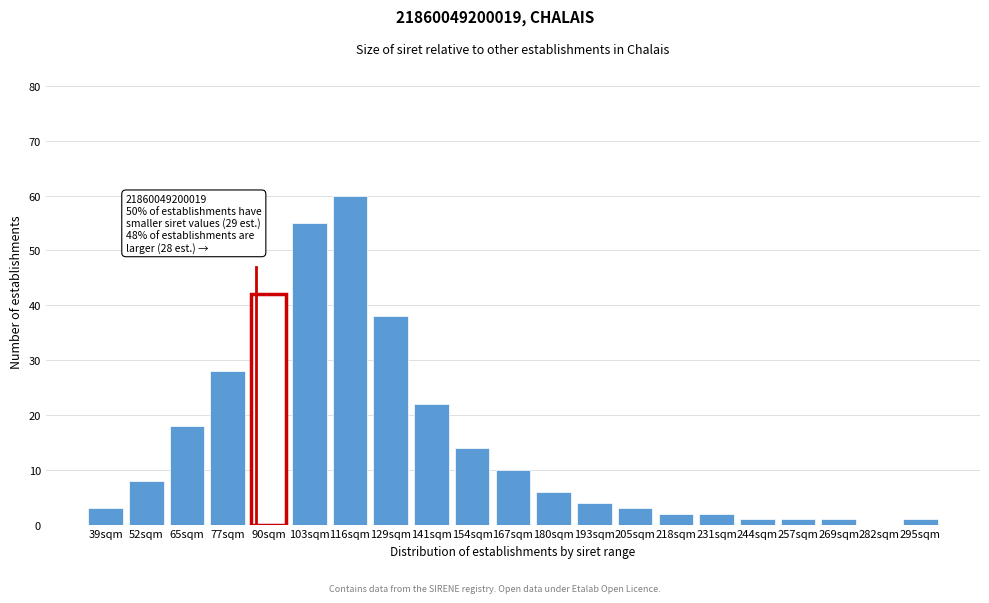

Reading left to right, what are all the values shown in this chart?

39sqm=3	52sqm=8	65sqm=18	77sqm=28	90sqm=42	103sqm=55	116sqm=60	129sqm=38	141sqm=22	154sqm=14	167sqm=10	180sqm=6	193sqm=4	205sqm=3	218sqm=2	231sqm=2	244sqm=1	257sqm=1	269sqm=1	282sqm=0	295sqm=1